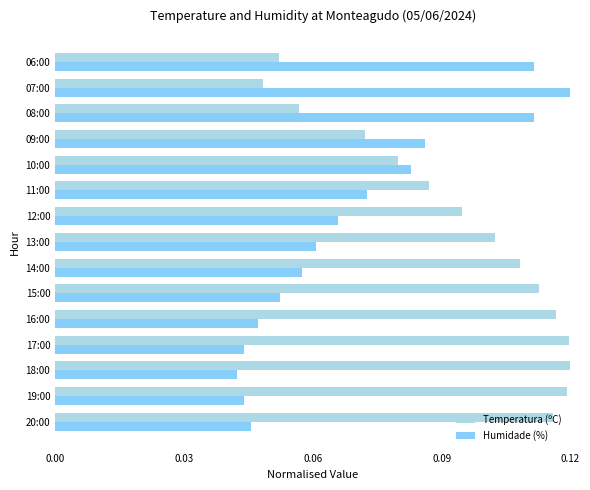

At how many categories does at least one series exceed 0?

15